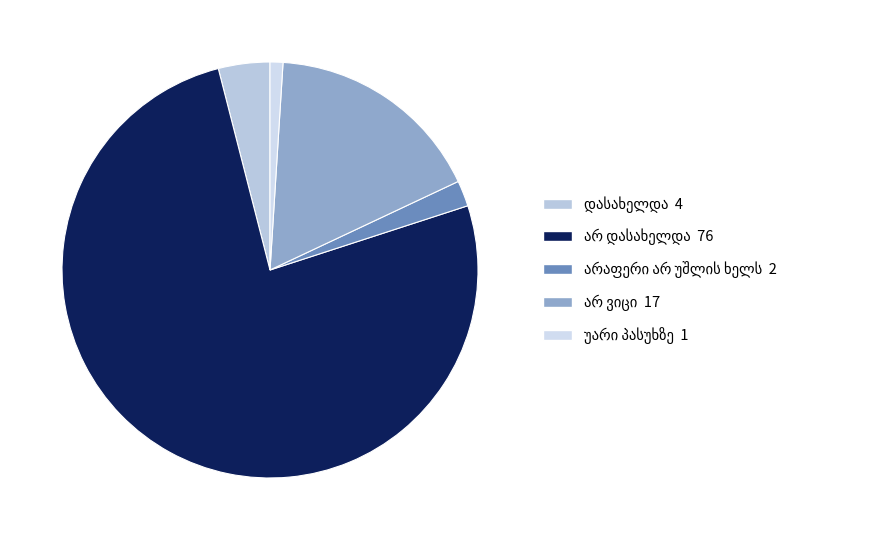

Which category has the smallest portion of the pie?

უარი პასუხზე